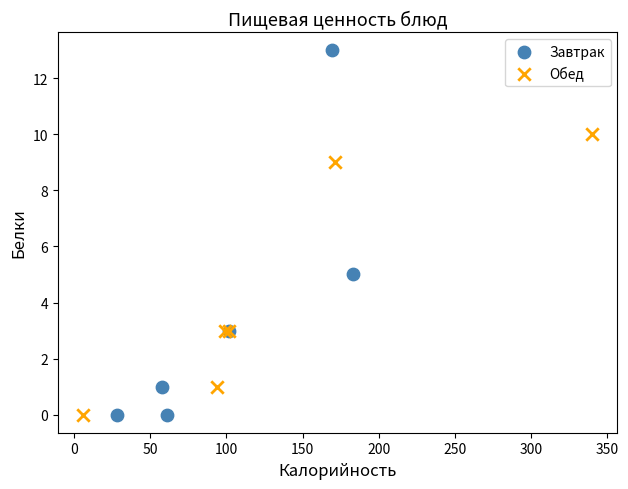

Which series reaches the maximum Y coordinate?

Завтрак